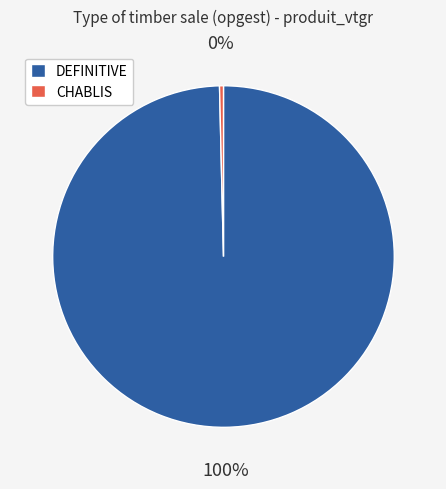

How many segments does this pie chart have?

2